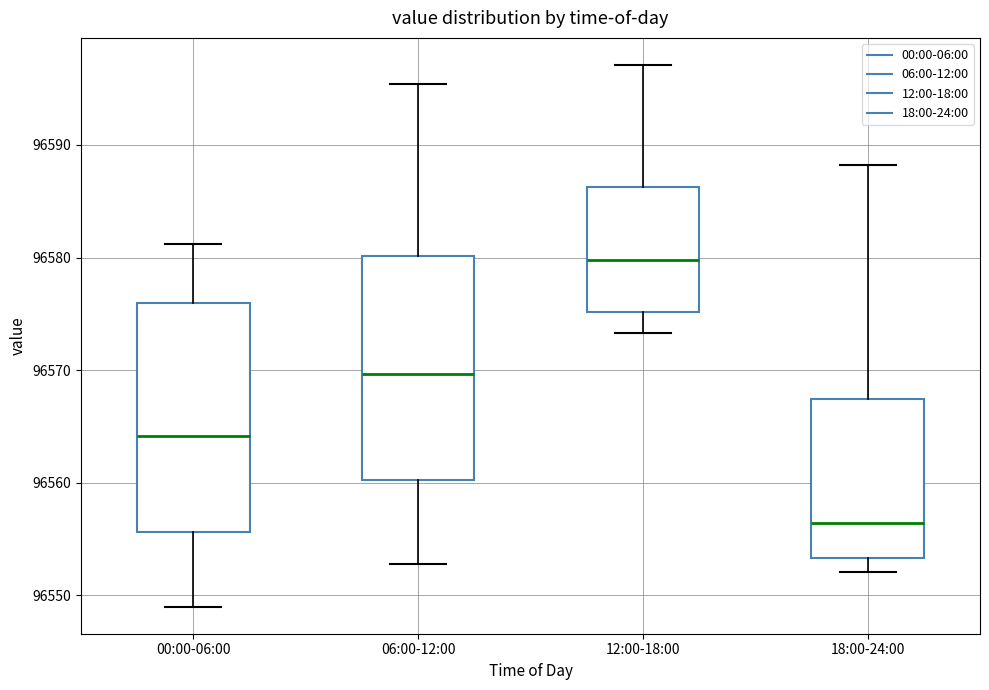

Which box's median line is the lowest?

18:00-24:00